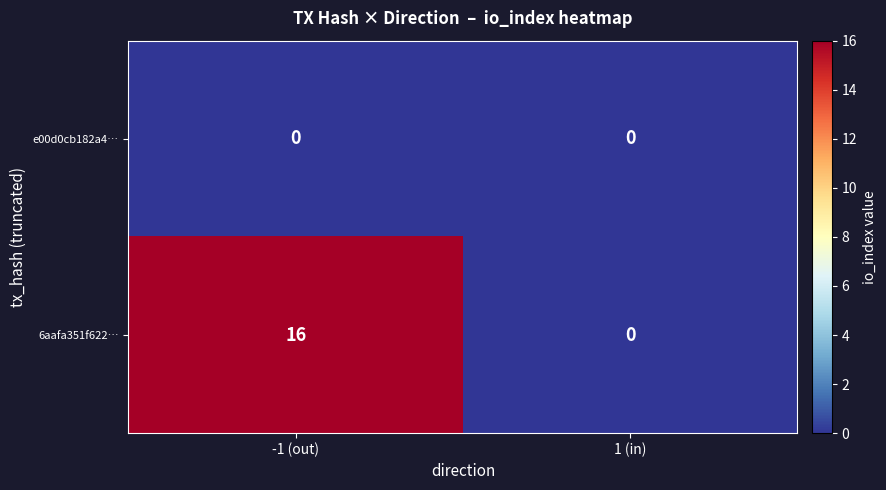

Which series has the largest total across all categories?

6aafa351f622…